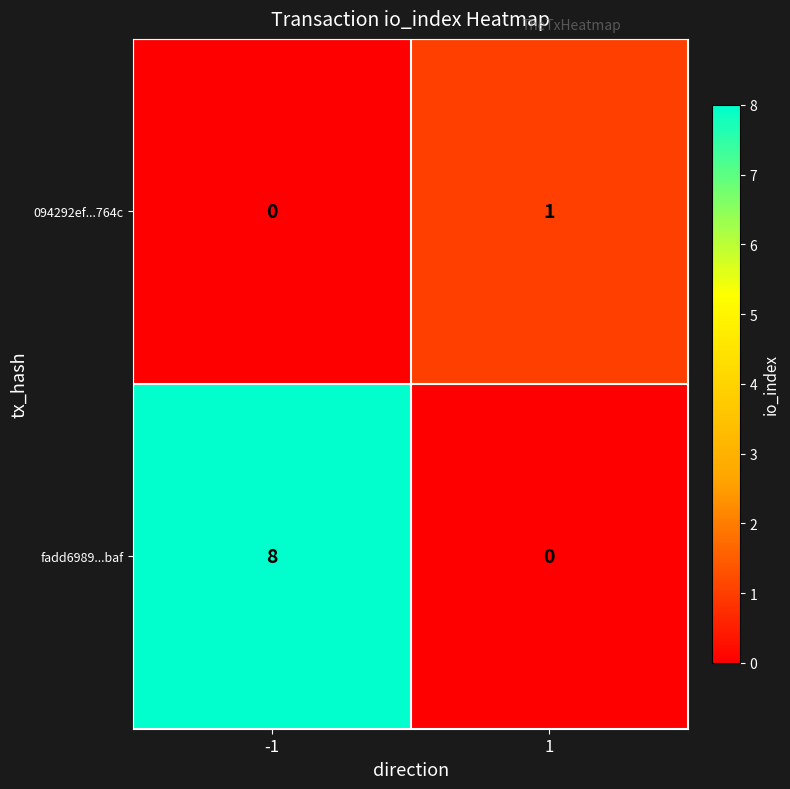

Which series has the largest range (max minus min)?

fadd6989...baf